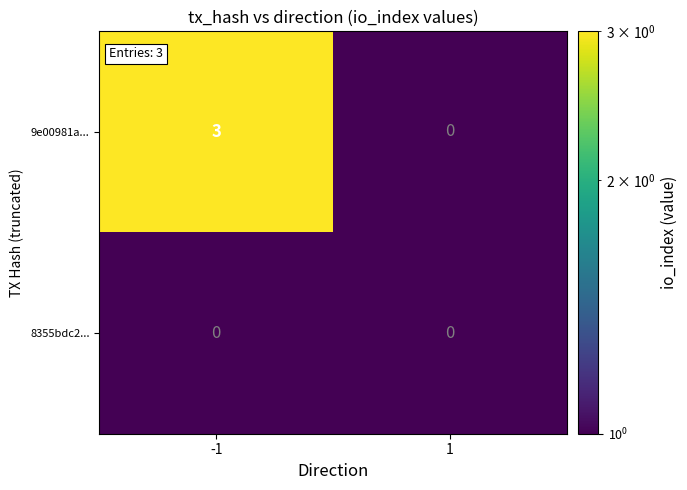

The 8355bdc2... series shows 0 at -1. True or false?

True